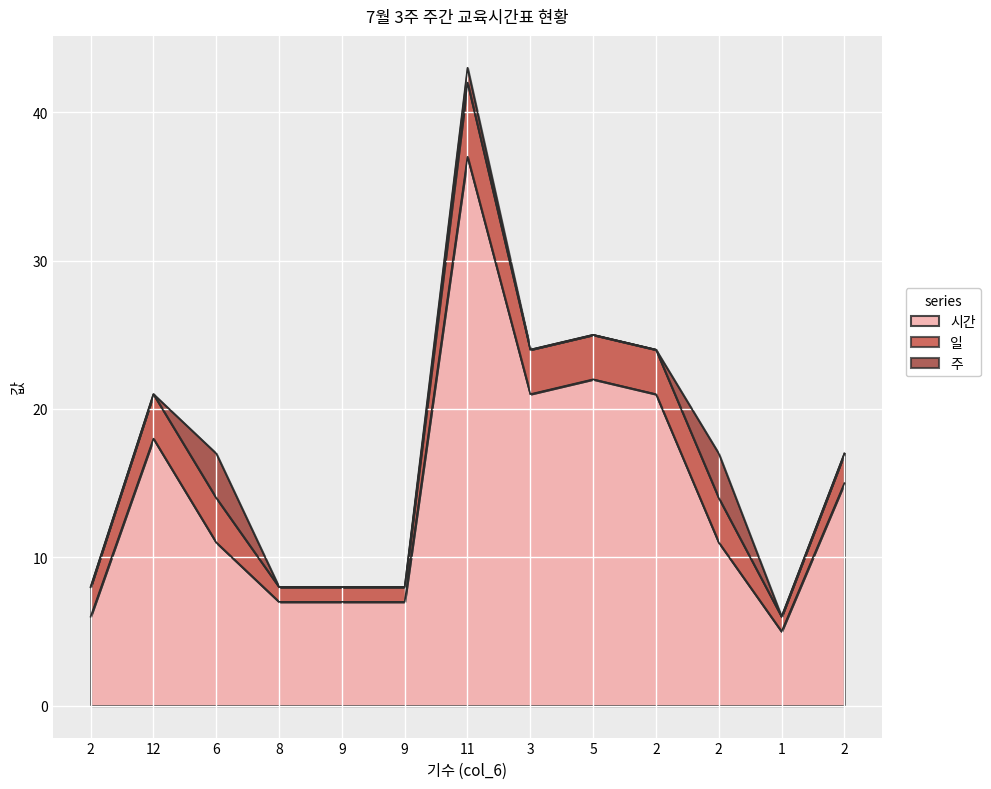

Which has a higher value, 5 or 8?

5